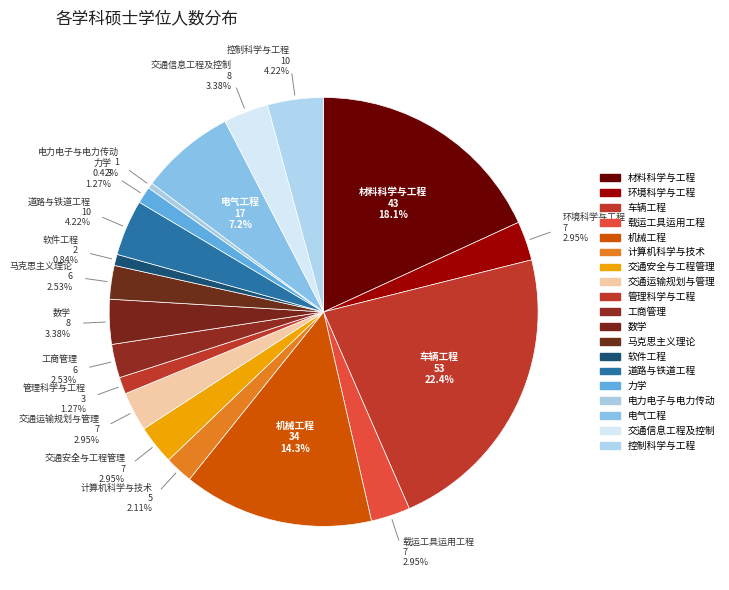

True or false: 力学 accounts for 1% of the total.

True